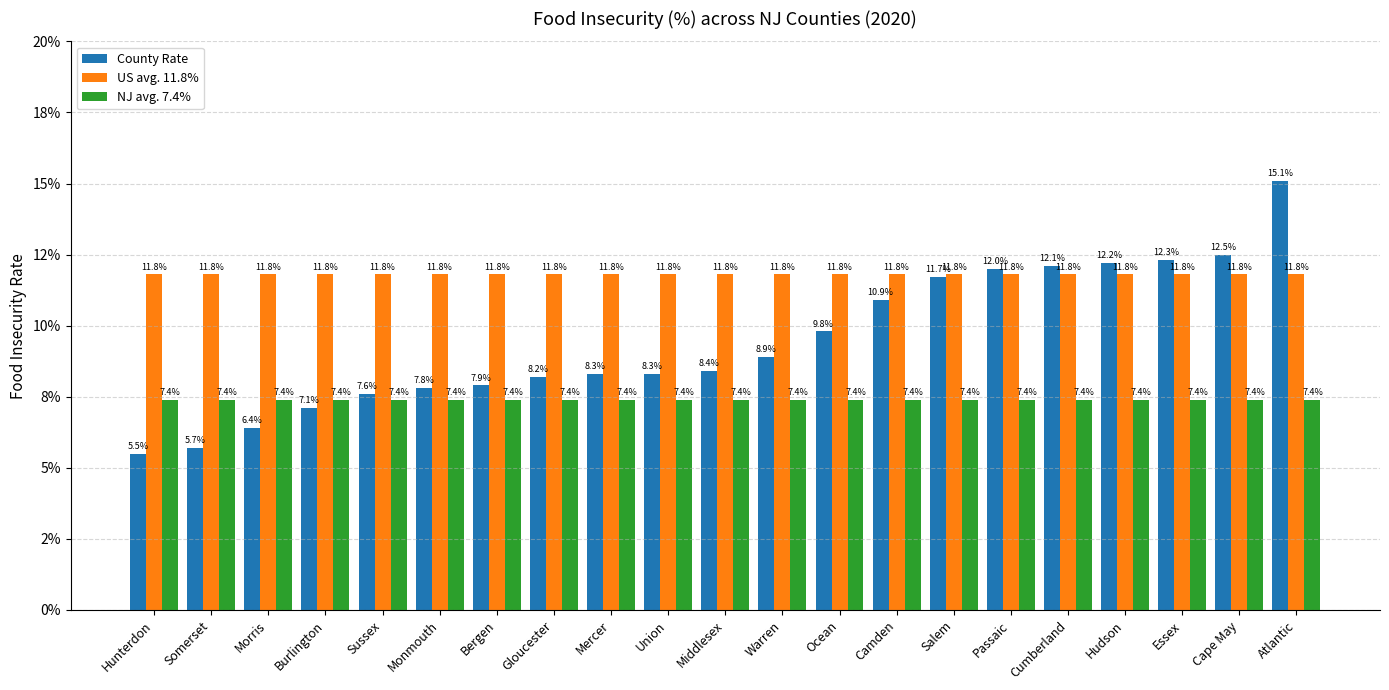

Which series has the largest total across all categories?

US avg. 11.8%